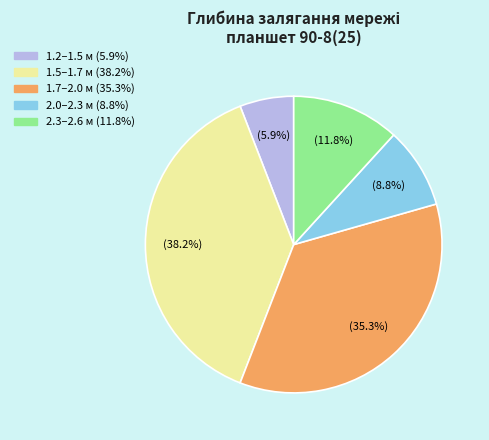

Is there any slice that represents more than half of the pie?

No